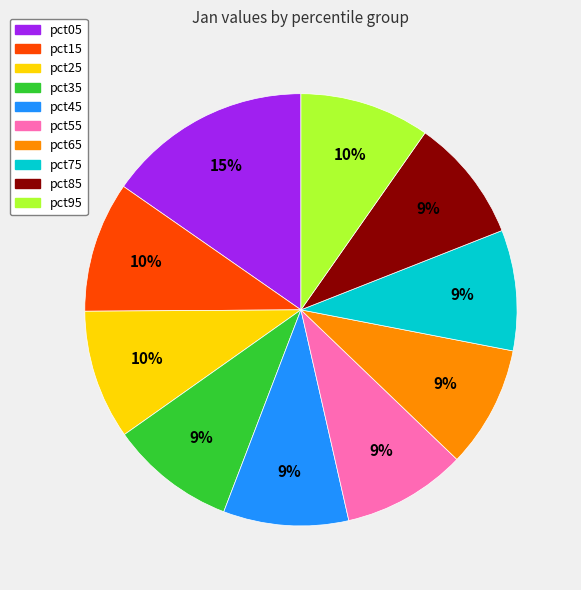

The pct85 slice represents 1% of the pie. True or false?

False